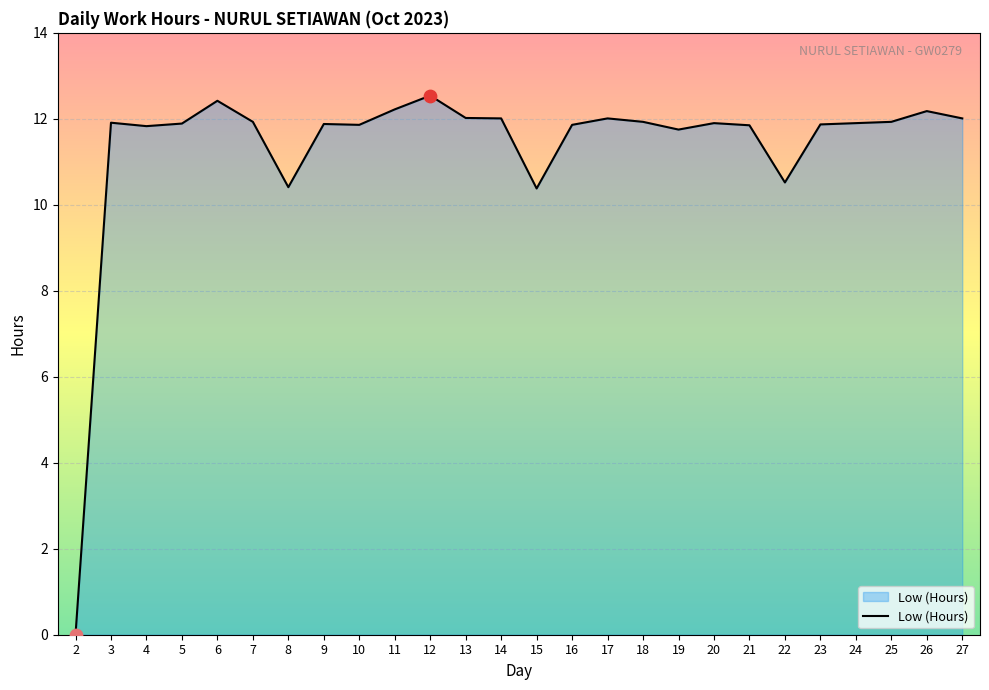

Approximately how many times larger is the value at 13 compared to 7?

1.0